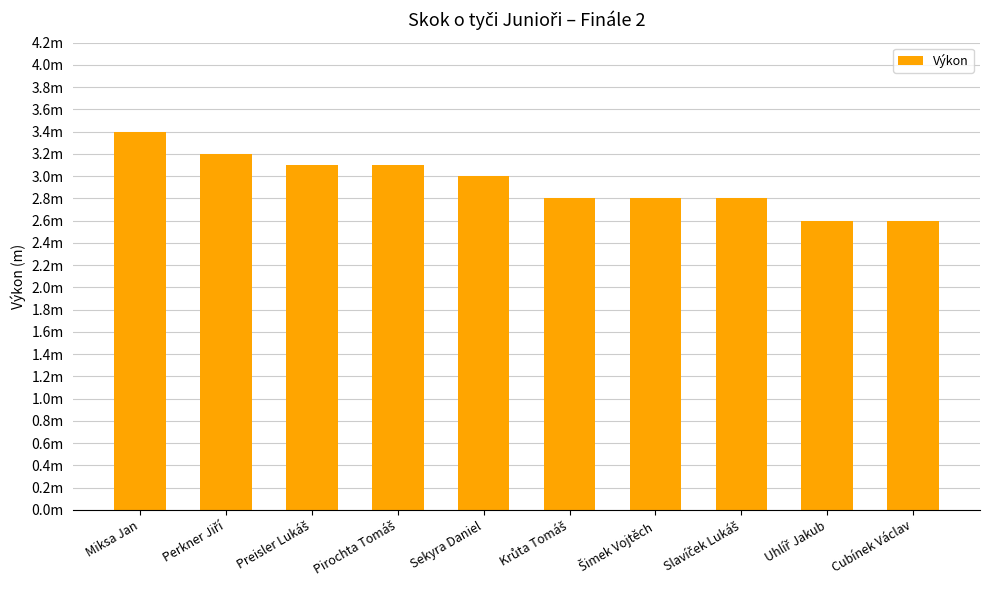

How many data points are less than 3?

5